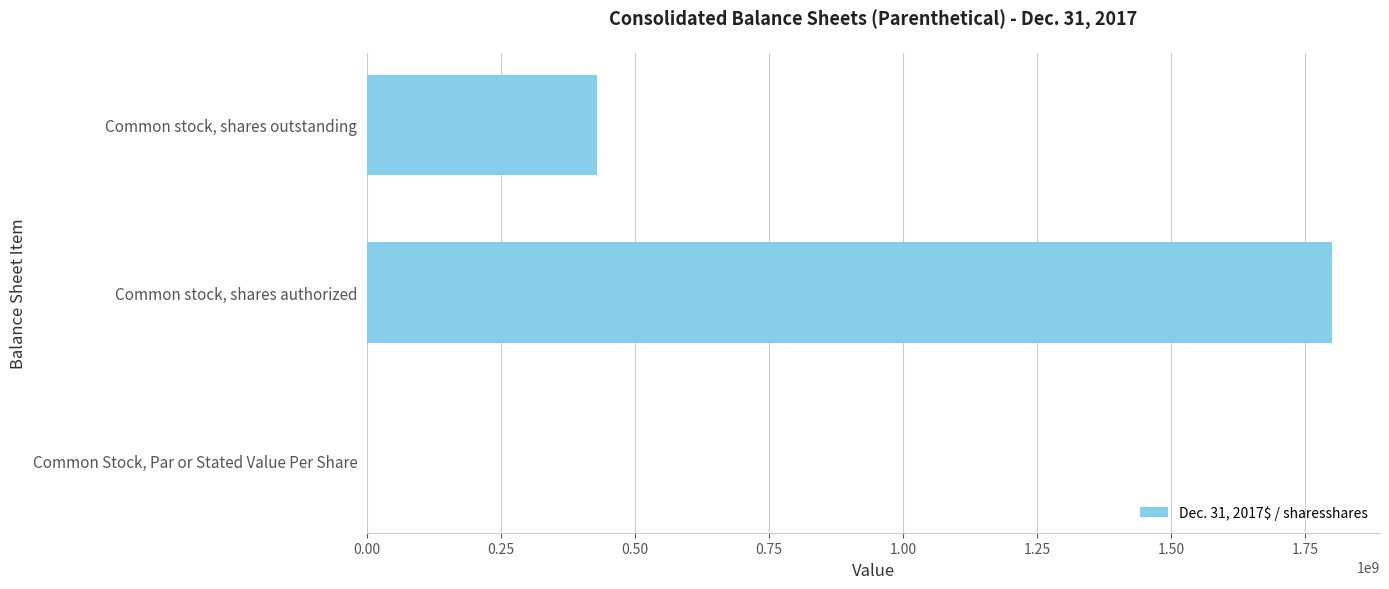

What is the sum of all values?

2228398802.0